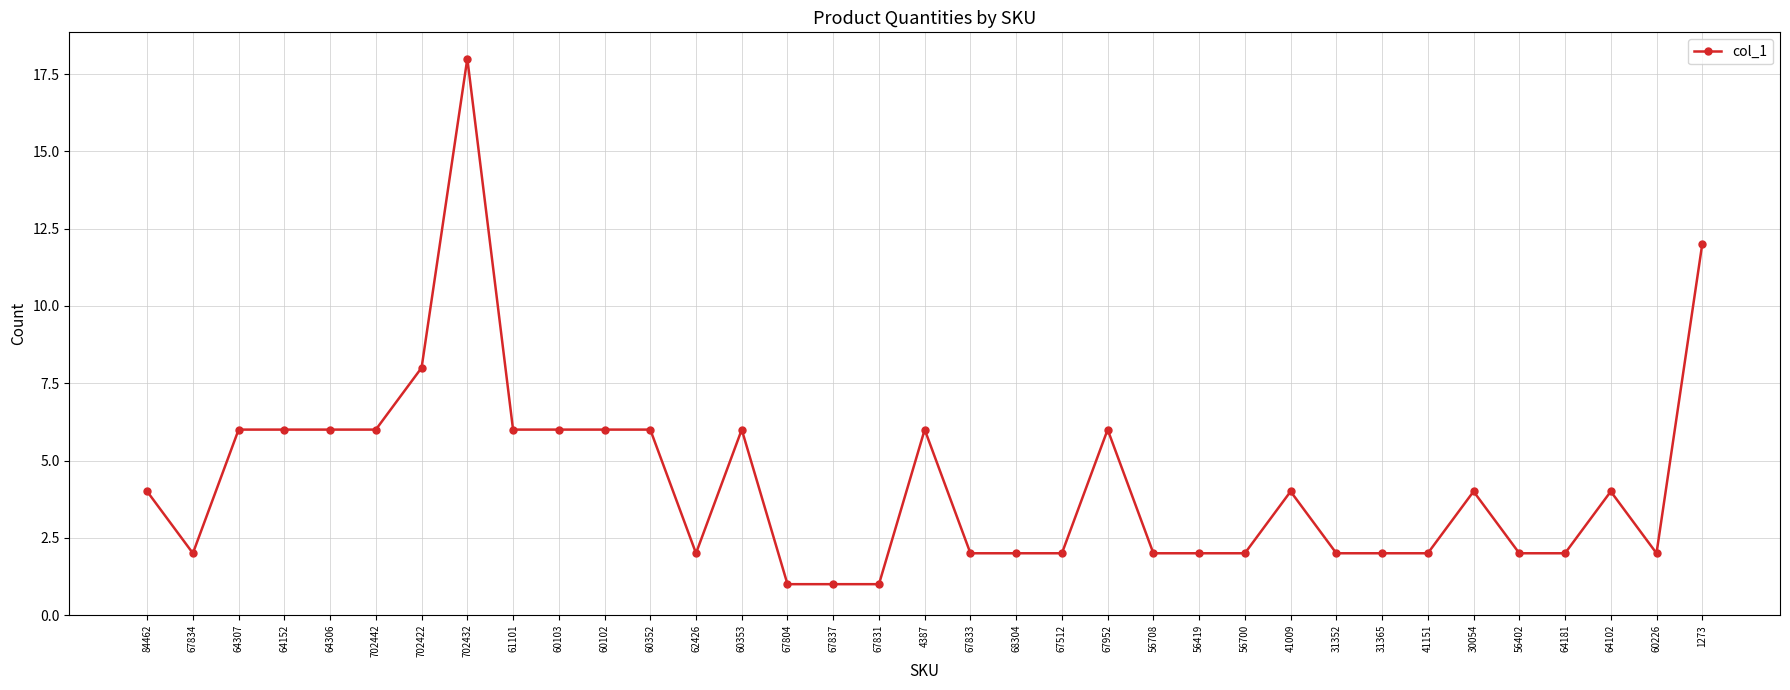

Between 62426 and 84462, which is larger?

84462